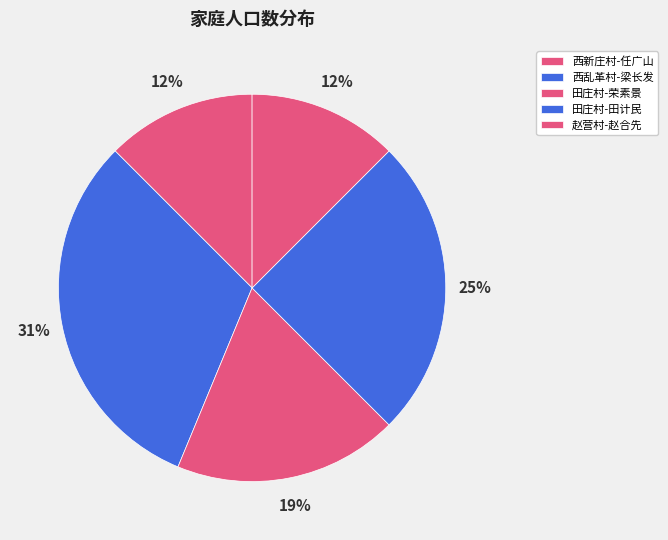

The 赵营村-赵合先 slice represents 12% of the pie. True or false?

True